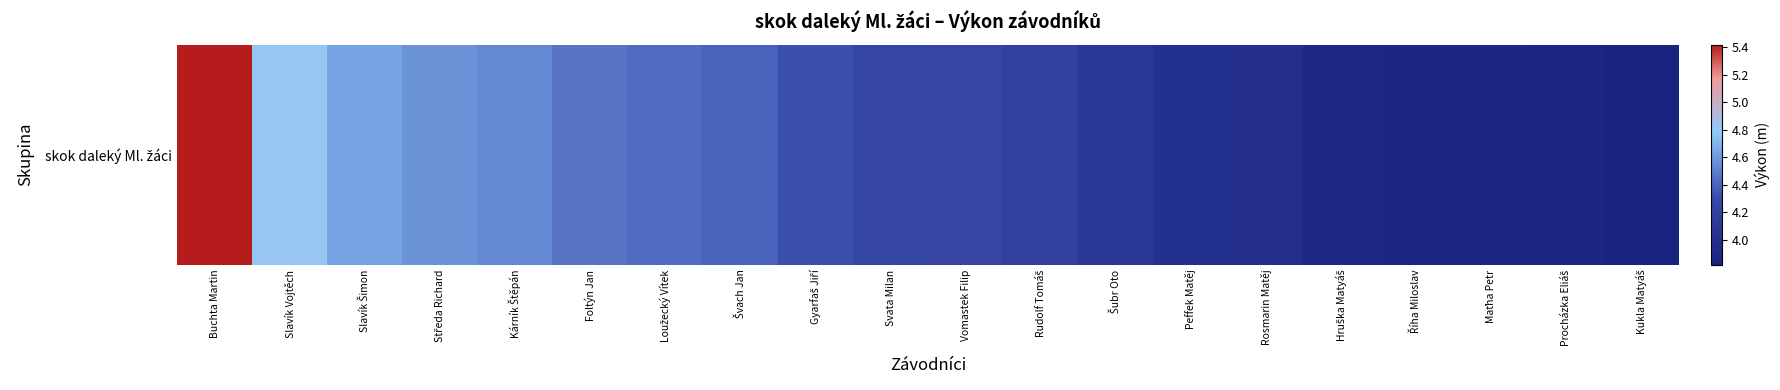

True or false: the data shows 8.0 at Středa Richard.

False